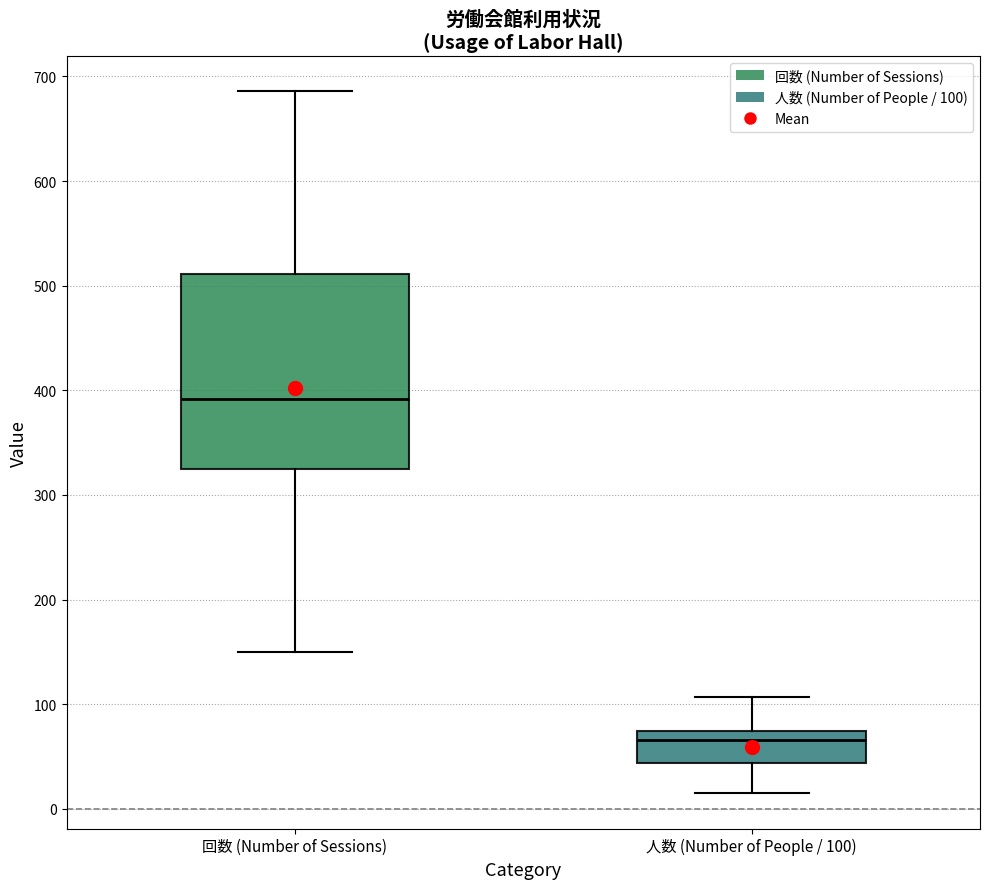

Reading left to right, transcribe this box plot: for each box, give where its median line is, the range the box spans, and where its two whiskers end, as read against the y-axis. The values are not printed on the chart, so give them approximately, as read against the axis.

回数 (Number of Sessions): median 390, box 330 to 510, whiskers 150 to 690
人数 (Number of People / 100): median 70 (just below the box's upper edge), box 40 to 70, whiskers 10 to 110